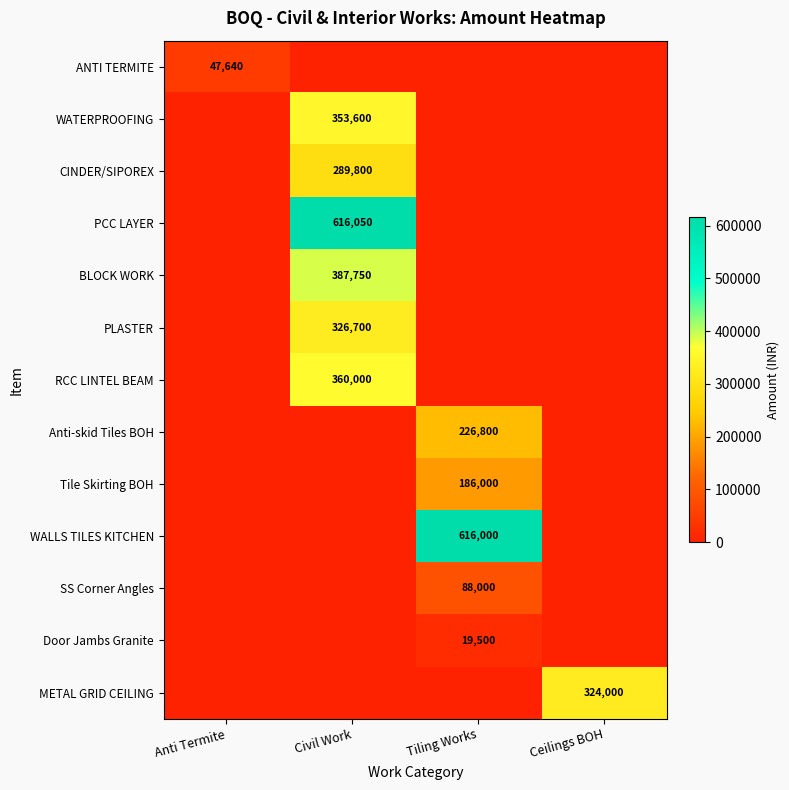

The value of Anti-skid Tiles BOH at Tiling Works is 82408. True or false?

False